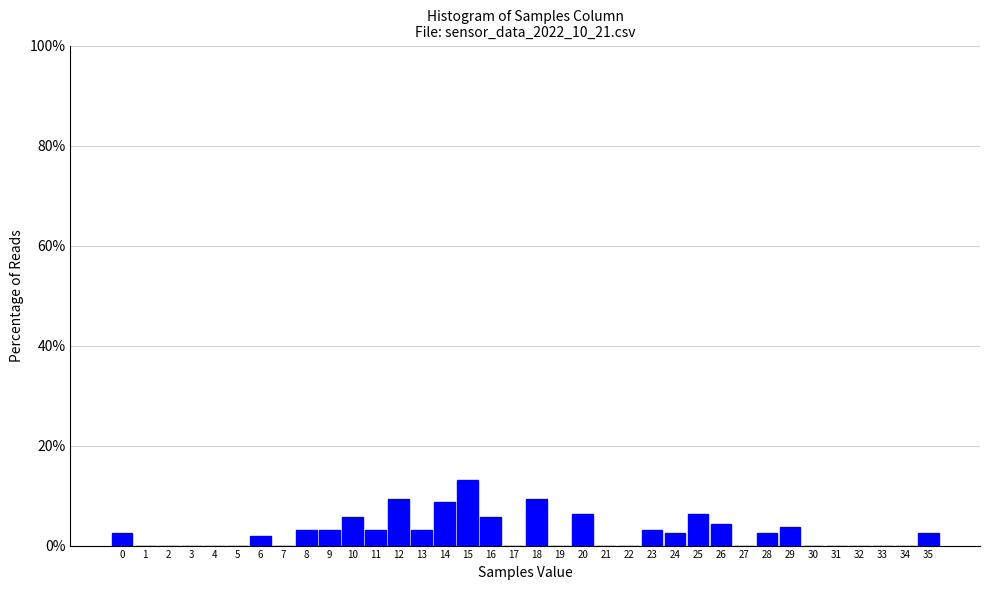

True or false: the data shows 5.6 at 10.

True